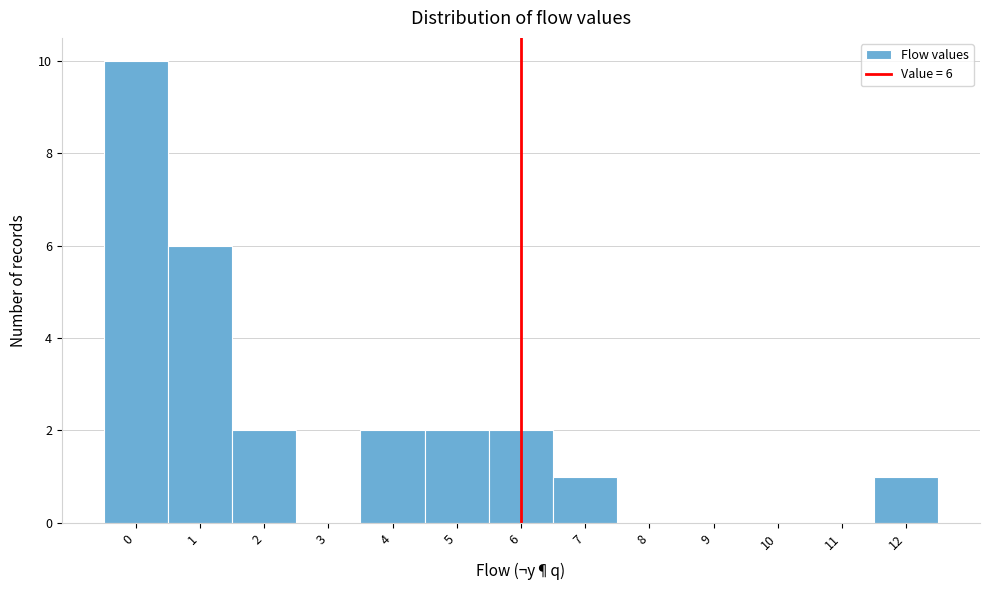

Over which range of the x-axis is the bar tallest?

-0.5 to 0.5